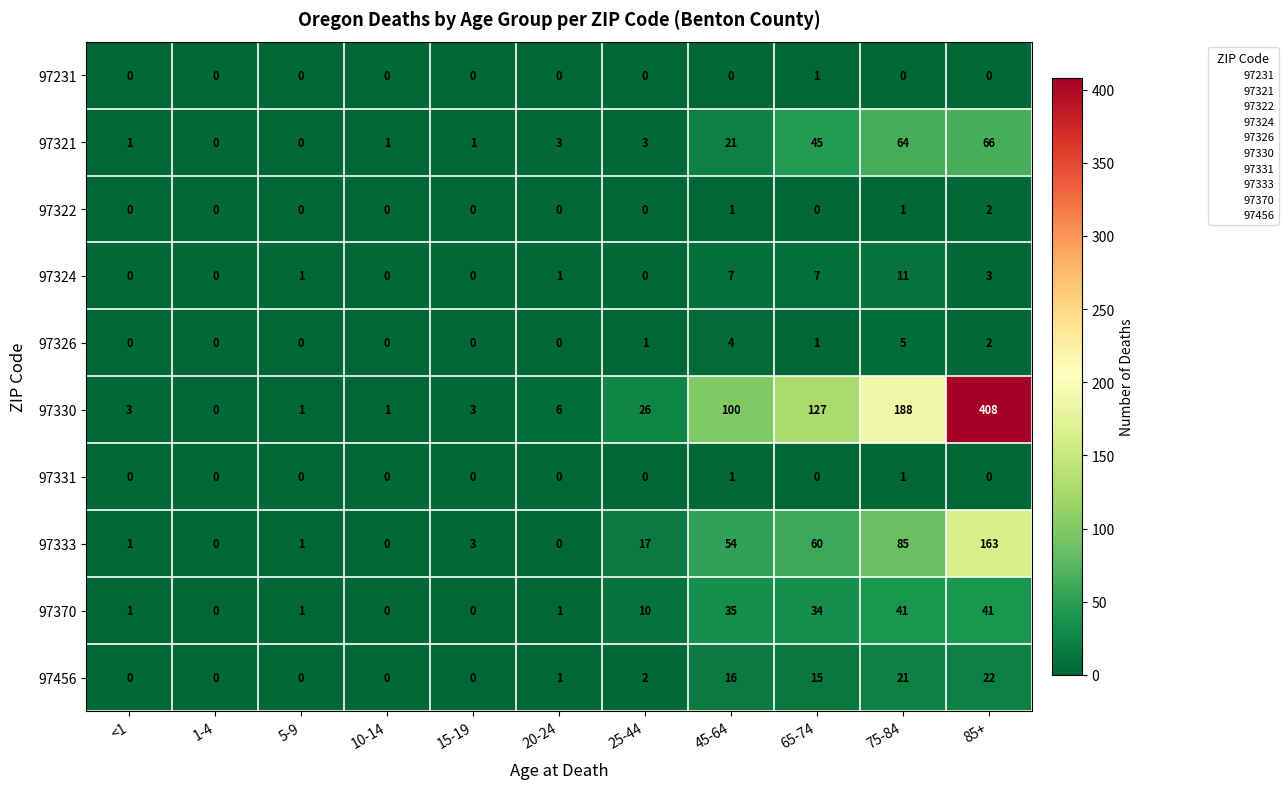

What is the difference between the 97456 values at 10-14 and 85+?

22